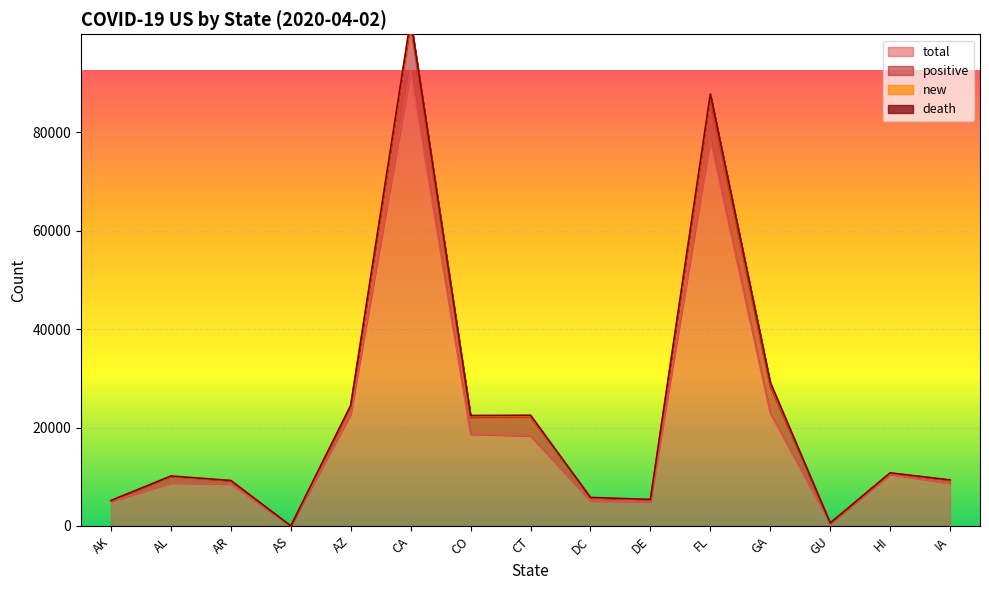

Which category has the lowest value in the death series?

AS